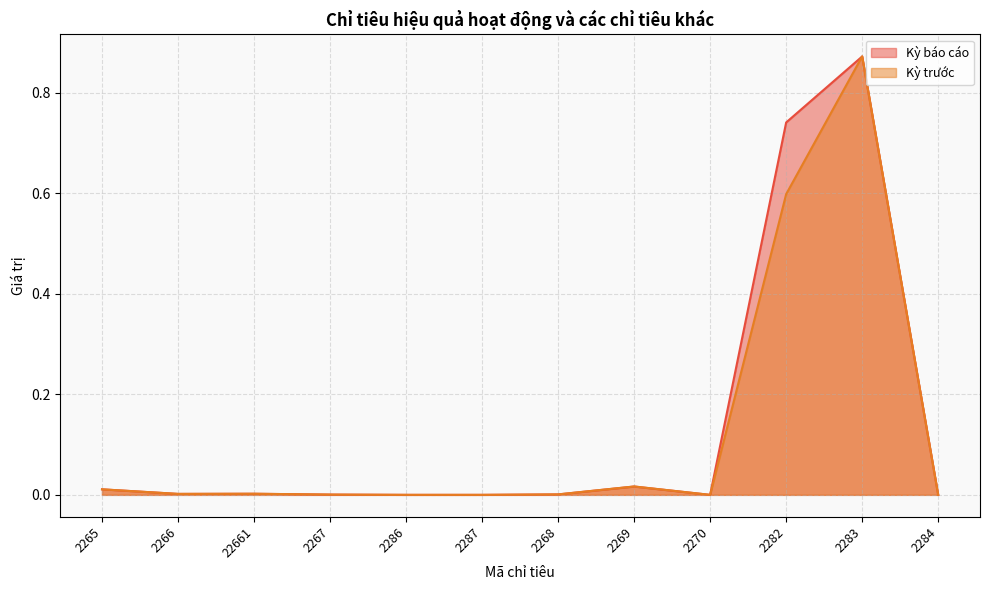

What is the greatest value displayed?

0.9